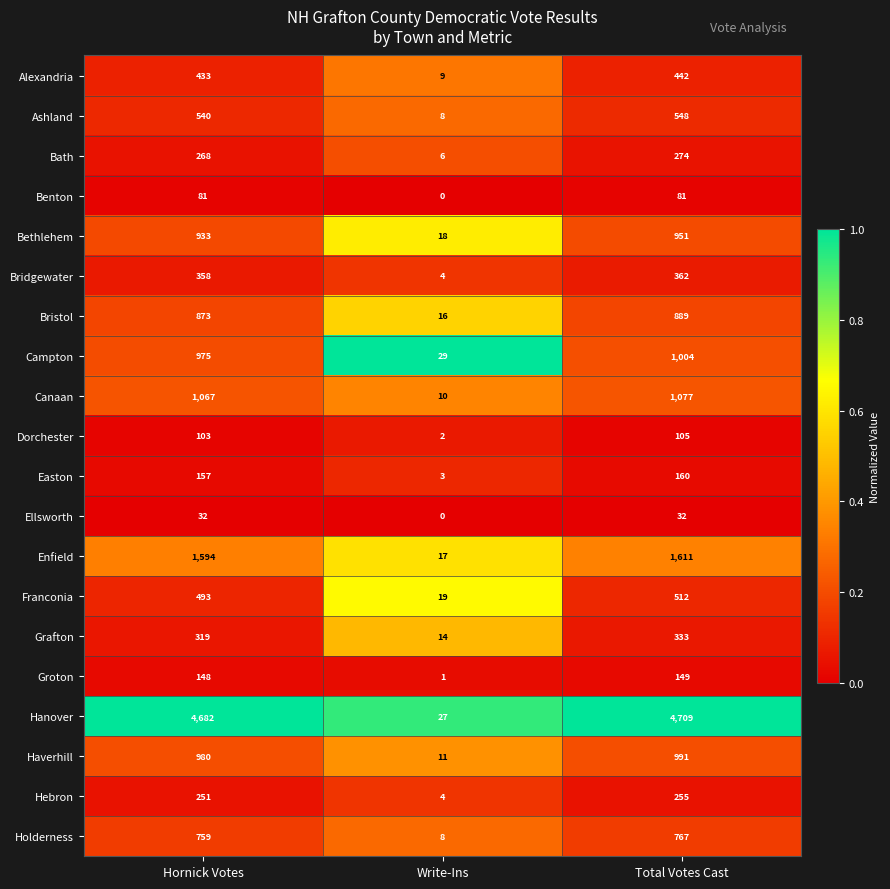

Which series has the largest range (max minus min)?

Hanover